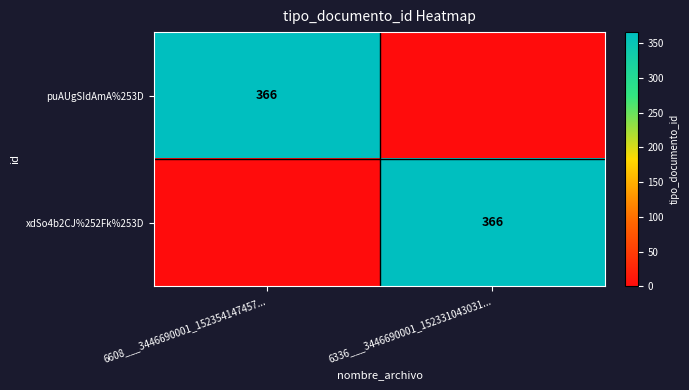

The puAUgSIdAmA%253D series shows 366 at 6608___3446690001_152354147457.... True or false?

True